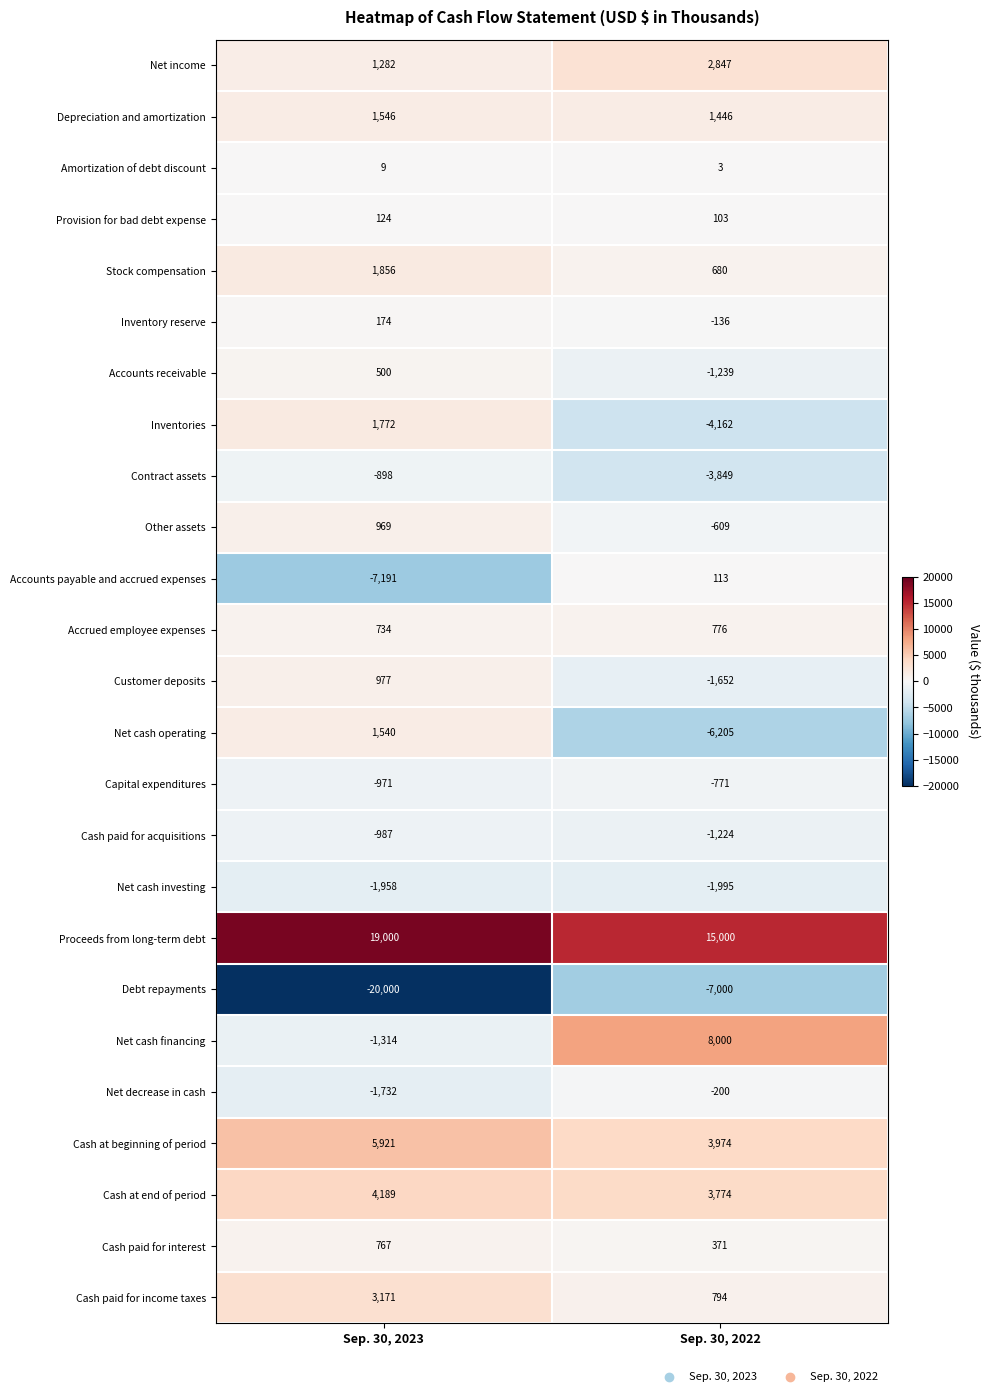

What is the sum of the Net cash financing values at Sep. 30, 2023 and Sep. 30, 2022?

6686